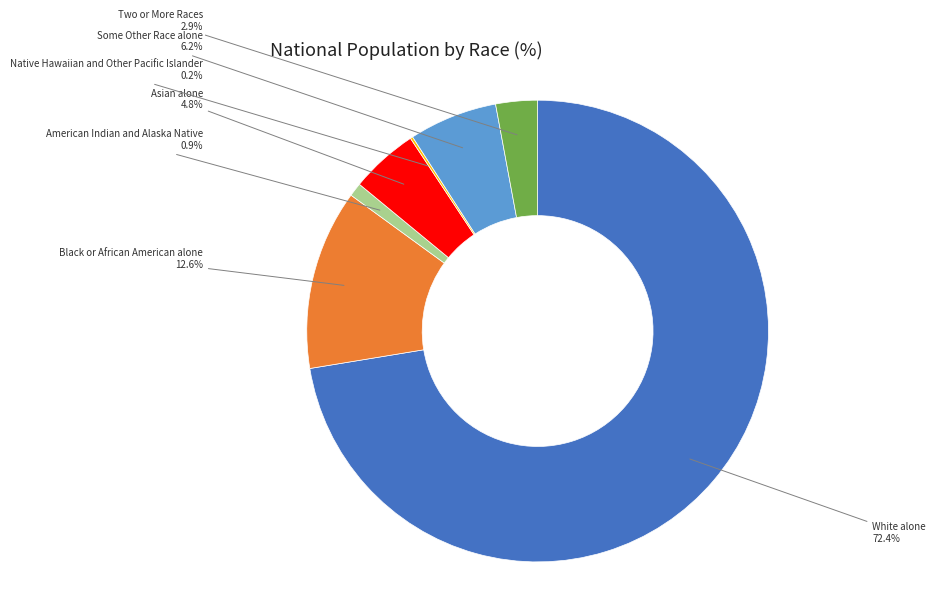

Does any single category account for the majority?

Yes